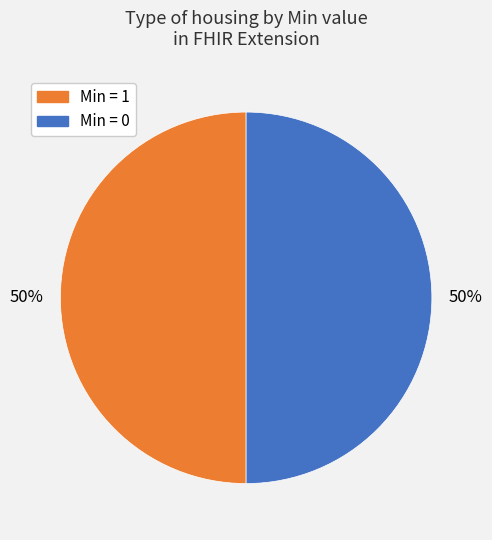

To the nearest percent, what is the average slice percentage?

50%